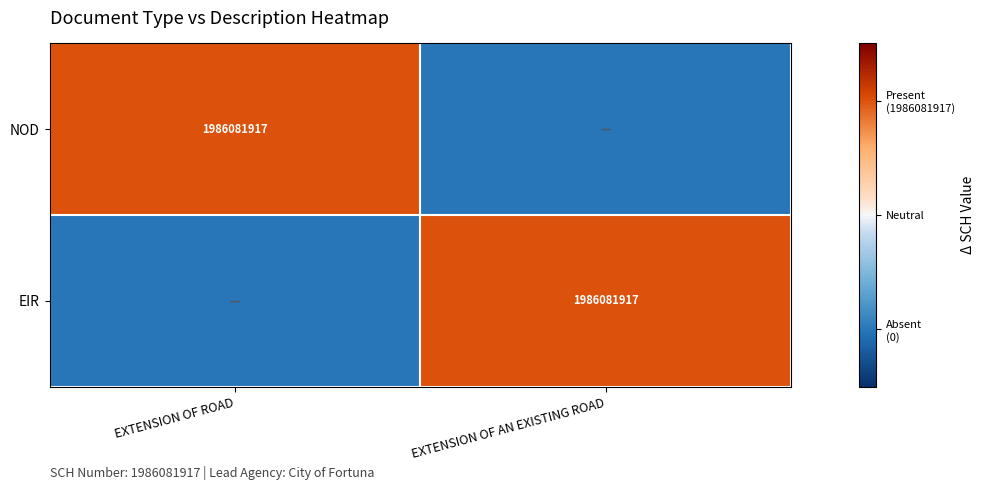

Is it true that EIR equals 1986081917 at EXTENSION OF AN EXISTING ROAD?

True